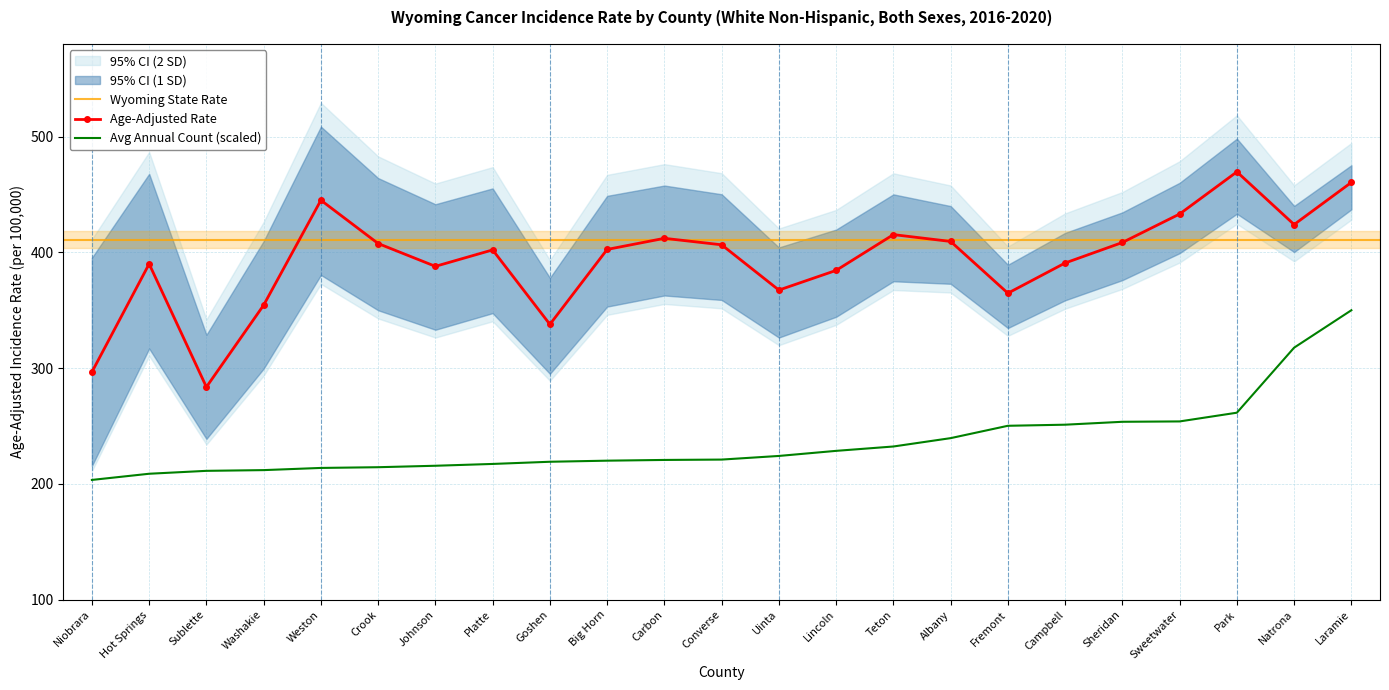

What position from the left is Platte?

8